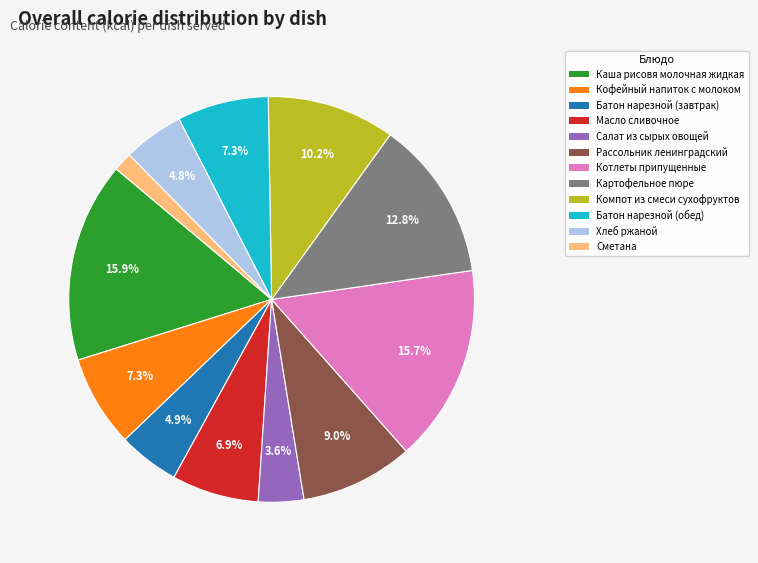

How many slices are in this pie chart?

12